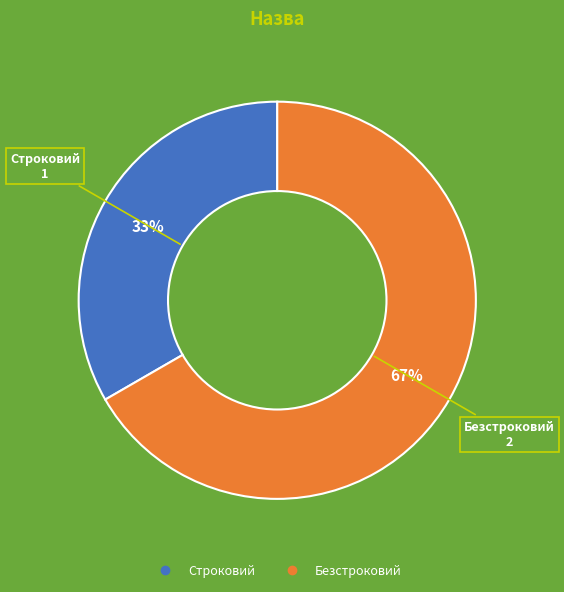

Is Строковий the majority of the pie?

No